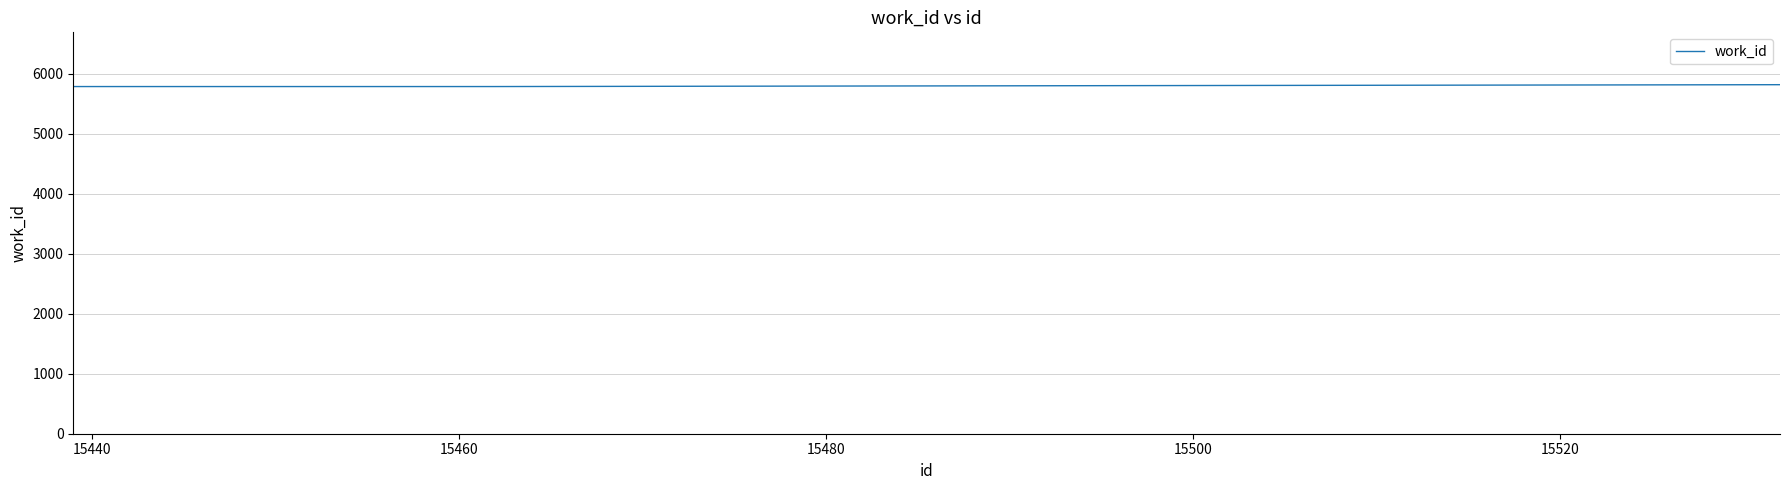

What is the minimum value shown in the chart?

5787